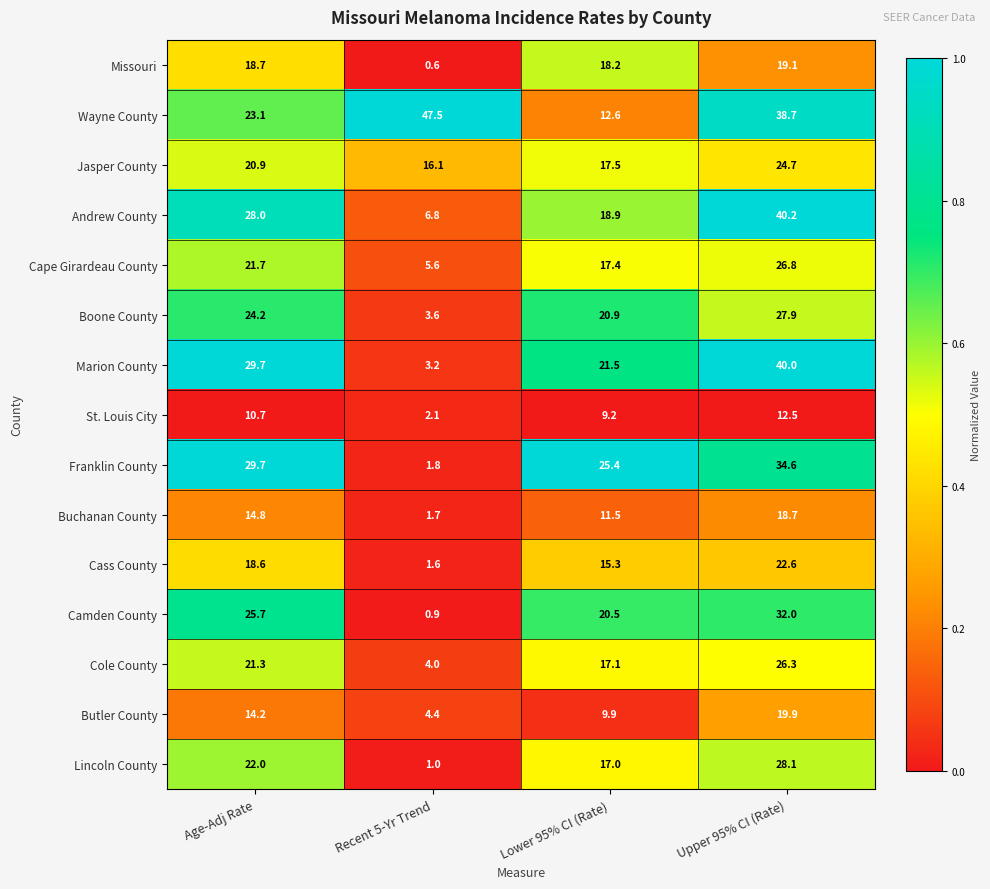

How many data points does each series have?

4